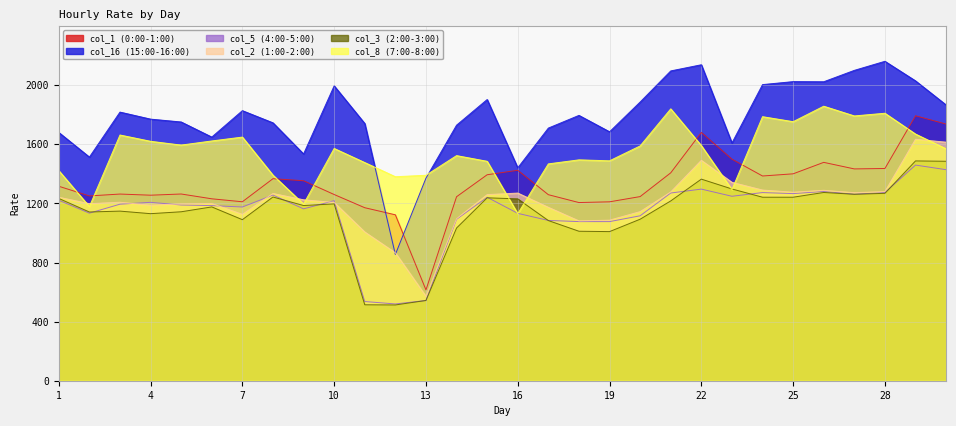

Reading left to right, list all the values displayed in this chart.

col_1 (0:00-1:00): 1=1316.5	2=1251.1	3=1263.8	4=1256.0	5=1264.1	6=1231.7	7=1211.6	8=1367.8	9=1353.9	10=1260.7	11=1171.2	12=1123.2	13=614.9	14=1245.5	15=1394.4	16=1424.7	17=1259.5	18=1206.2	19=1211.2	20=1246.6	21=1407.5	22=1681.0	23=1499.9	24=1386.0	25=1400.8	26=1478.3	27=1434.0	28=1436.9	29=1793.7	30=1737.5
col_16 (15:00-16:00): 1=1680.7	2=1514.0	3=1818.6	4=1771.0	5=1751.7	6=1649.5	7=1828.3	8=1745.9	9=1535.2	10=1996.2	11=1741.2	12=854.8	13=1371.5	14=1730.1	15=1903.7	16=1441.3	17=1710.4	18=1796.3	19=1685.3	20=1886.9	21=2097.3	22=2139.1	23=1609.3	24=2004.8	25=2024.9	26=2024.0	27=2101.2	28=2162.5	29=2030.0	30=1866.8
col_5 (4:00-5:00): 1=1222.0	2=1134.4	3=1195.2	4=1207.7	5=1189.7	6=1185.5	7=1176.0	8=1256.9	9=1163.6	10=1218.9	11=536.2	12=519.7	13=543.2	14=1092.9	15=1242.1	16=1133.2	17=1085.2	18=1077.3	19=1077.2	20=1116.5	21=1270.8	22=1297.3	23=1248.8	24=1273.8	25=1266.8	26=1281.1	27=1263.1	28=1274.2	29=1460.0	30=1428.7
col_2 (1:00-2:00): 1=1242.1	2=1198.8	3=1208.4	4=1188.0	5=1197.2	6=1199.5	7=1126.4	8=1267.7	9=1224.9	10=1207.0	11=1007.0	12=866.2	13=571.9	14=1096.8	15=1260.0	16=1270.4	17=1174.1	18=1082.1	19=1087.0	20=1145.0	21=1278.0	22=1492.2	23=1343.1	24=1290.9	25=1276.3	26=1289.2	27=1273.1	28=1280.9	29=1634.8	30=1614.9
col_3 (2:00-3:00): 1=1234.0	2=1142.3	3=1148.3	4=1131.0	5=1143.8	6=1176.7	7=1090.4	8=1243.9	9=1186.0	10=1197.2	11=514.1	12=512.9	13=543.3	14=1033.8	15=1238.4	16=1231.1	17=1084.3	18=1012.0	19=1009.5	20=1093.5	21=1217.2	22=1364.8	23=1298.2	24=1242.3	25=1242.3	26=1274.5	27=1262.2	28=1268.6	29=1488.1	30=1485.7
col_8 (7:00-8:00): 1=1422.5	2=1179.0	3=1663.5	4=1621.0	5=1595.2	6=1623.2	7=1649.5	8=1391.8	9=1195.9	10=1572.4	11=1476.9	12=1381.0	13=1391.0	14=1524.0	15=1485.6	16=1130.9	17=1468.1	18=1495.3	19=1488.9	20=1589.7	21=1840.6	22=1592.1	23=1293.8	24=1787.6	25=1753.9	26=1858.5	27=1792.7	28=1810.9	29=1670.0	30=1570.1